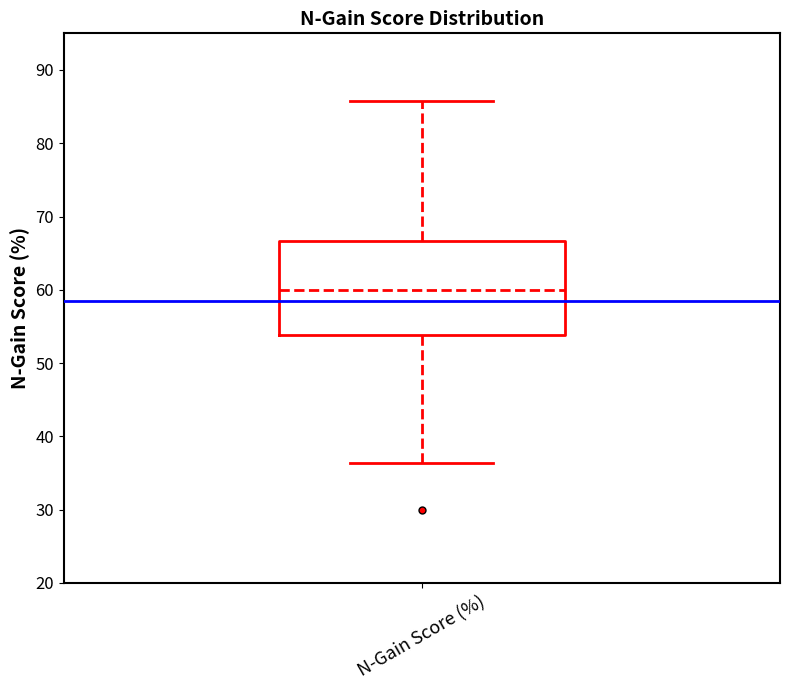

Transcribe this box plot: give where the median line is, the range the box spans, and where the two whiskers end, as read against the y-axis. The values are not printed on the chart, so give them approximately, as read against the axis.

median 60, box 54 to 67, whiskers 36 to 86